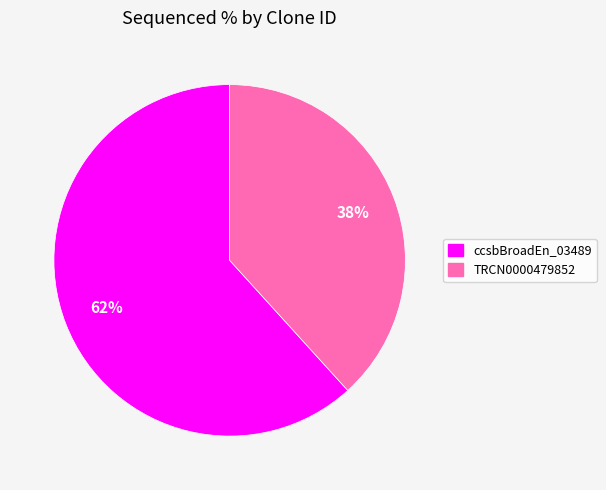

Does any single category account for the majority?

Yes